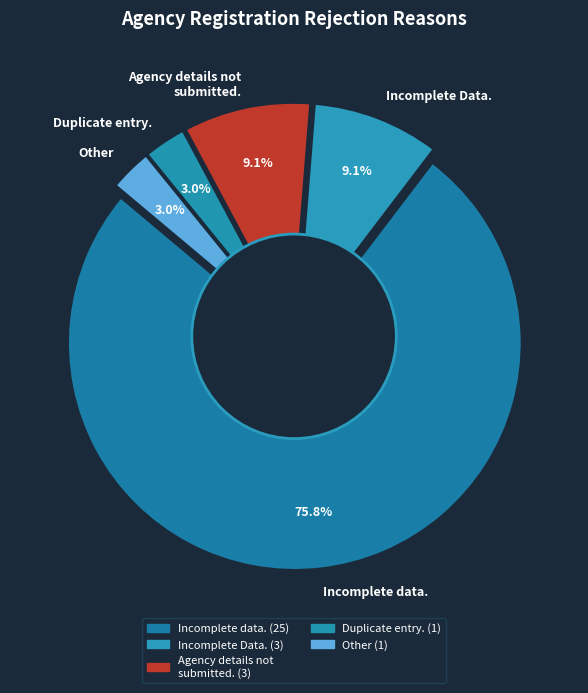

Which slice is the largest?

Incomplete data.